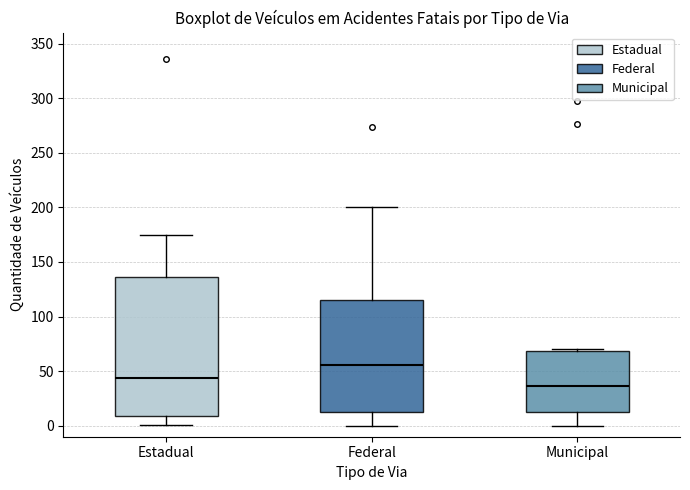

Reading left to right, read every box against the y-axis: the position of its median line, the range the box covers, and the ends of its whiskers. The values are not printed on the chart, so give them approximately, as read against the axis.

Estadual: median 45, box 10 to 135, whiskers 0 to 175
Federal: median 55, box 15 to 115, whiskers 0 to 200
Municipal: median 35, box 15 to 70, whiskers 0 to 70 (just above the box's upper edge)